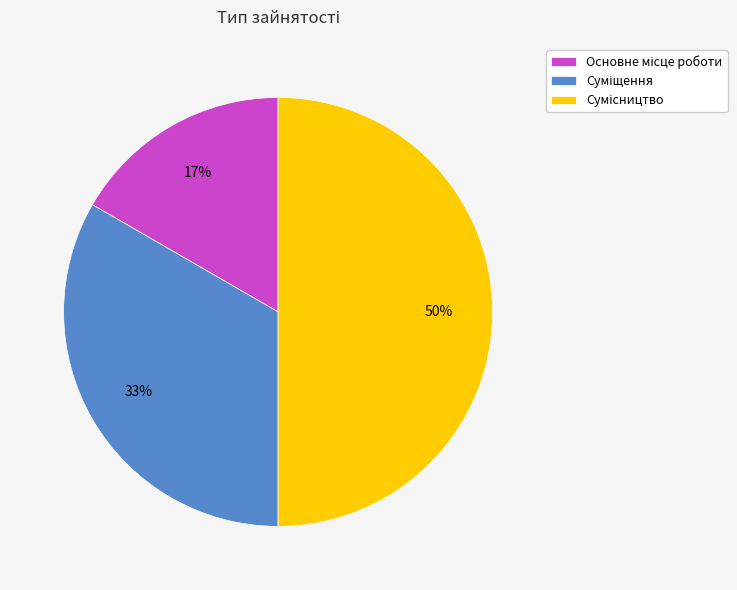

To the nearest percent, what is the difference between the largest and smallest slice percentages?

33%